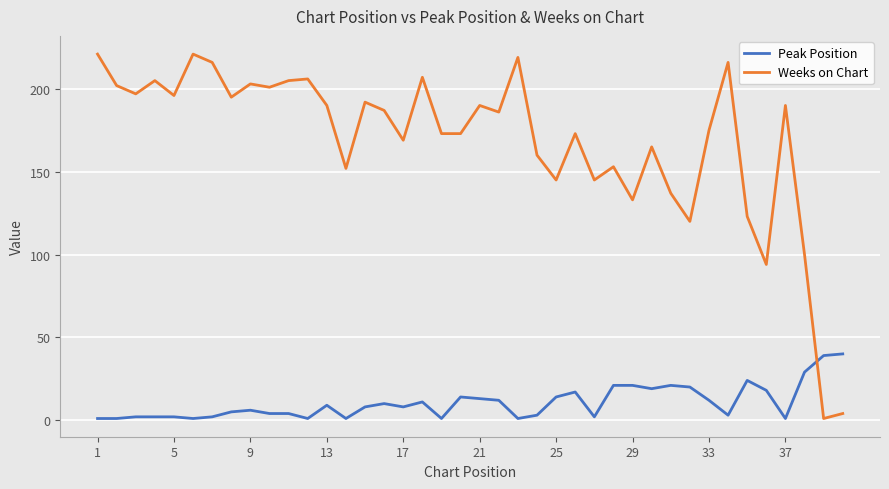

What is the difference between the maximum and minimum values in the Weeks on Chart series?

220